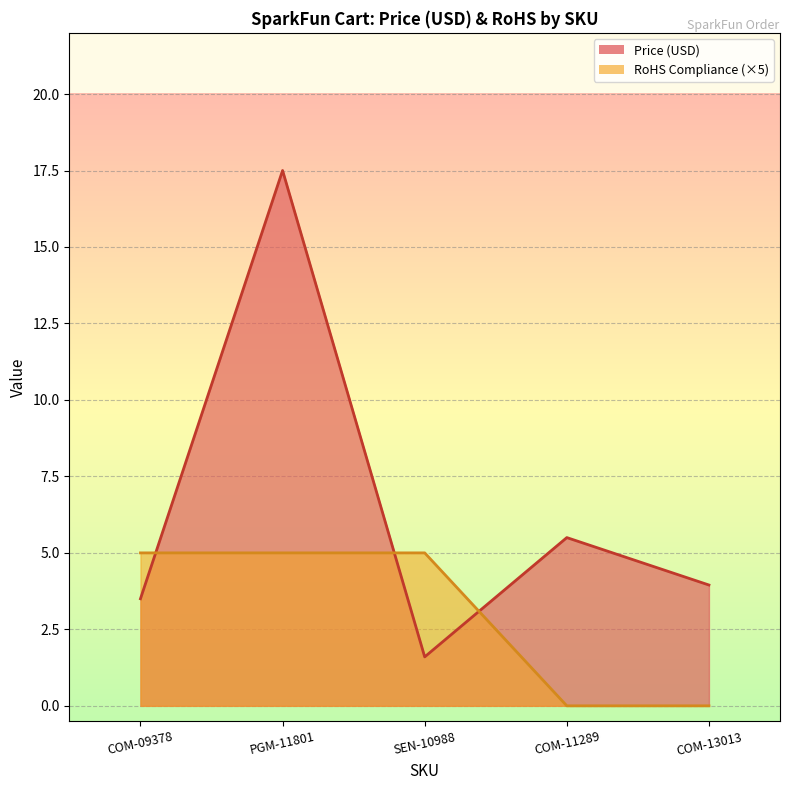

What is the value of the RoHS Compliance point at the 3rd from the left?

5.0